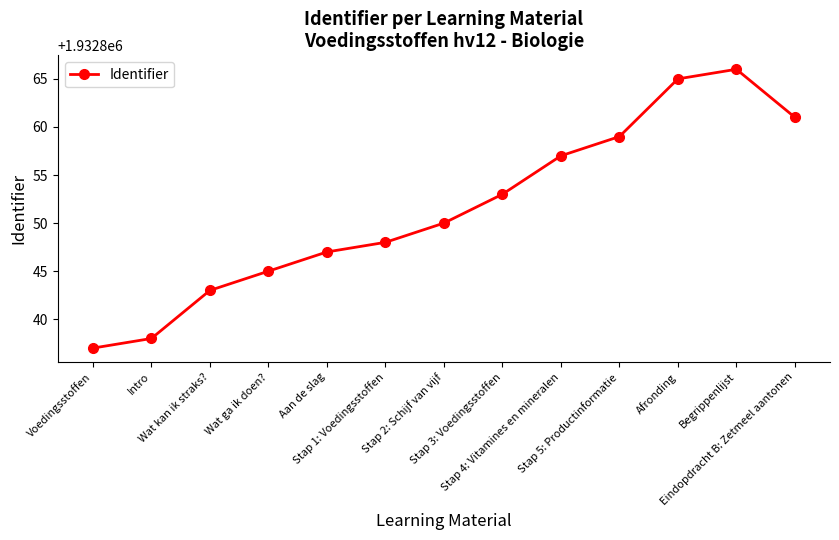

Rank the categories by value from highest to lowest.

Begrippenlijst, Afronding, Eindopdracht B: Zetmeel aantonen, Stap 5: Productinformatie, Stap 4: Vitamines en mineralen, Stap 3: Voedingsstoffen, Stap 2: Schijf van vijf, Stap 1: Voedingsstoffen, Aan de slag, Wat ga ik doen?, Wat kan ik straks?, Intro, Voedingsstoffen